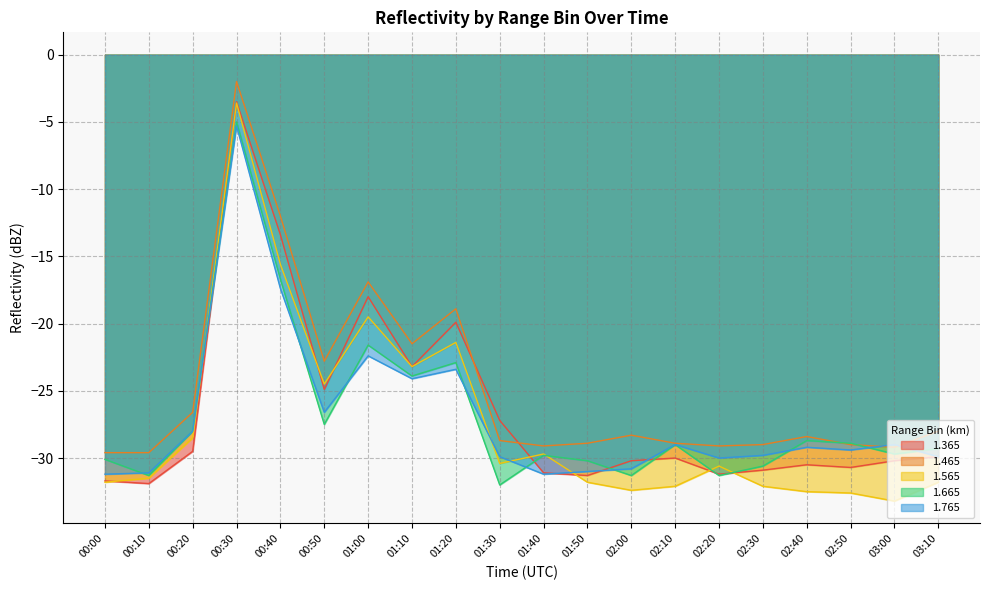

True or false: 1.465 and 1.765 intersect in this chart.

True